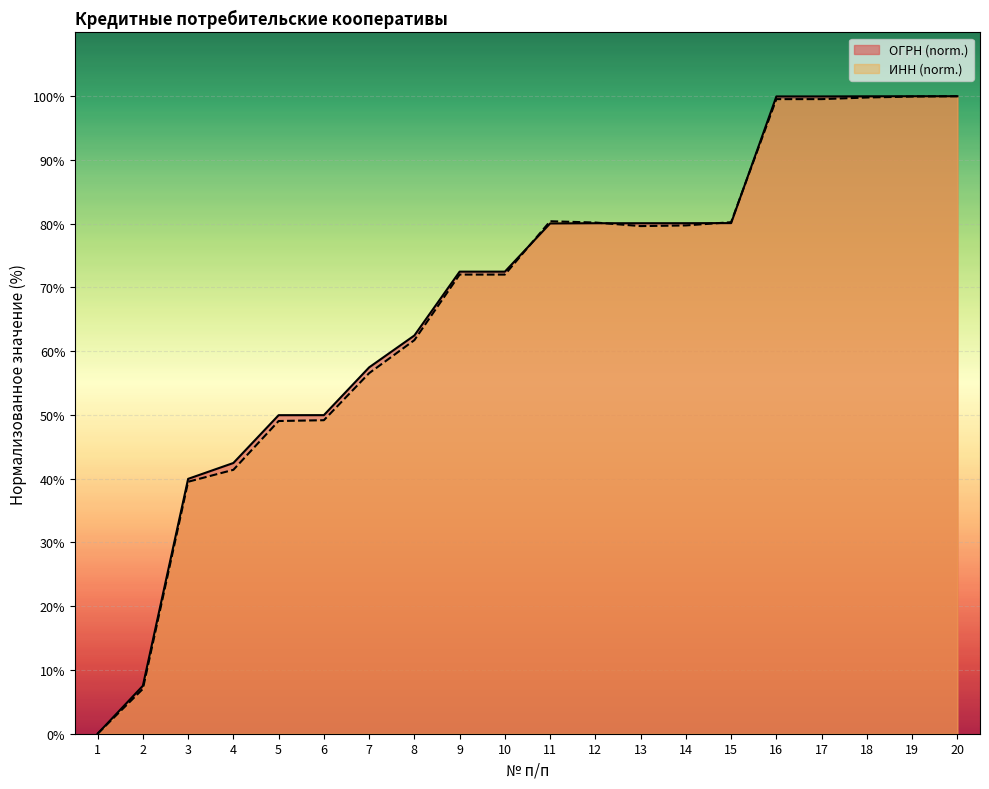

How many intersections are there between ИНН and ОГРН?

4